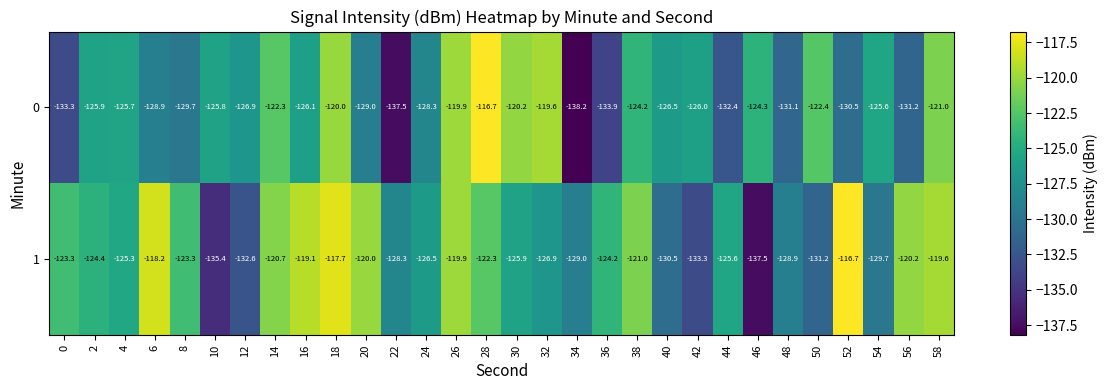

True or false: 1 has a value of -206.8 at 28.

False